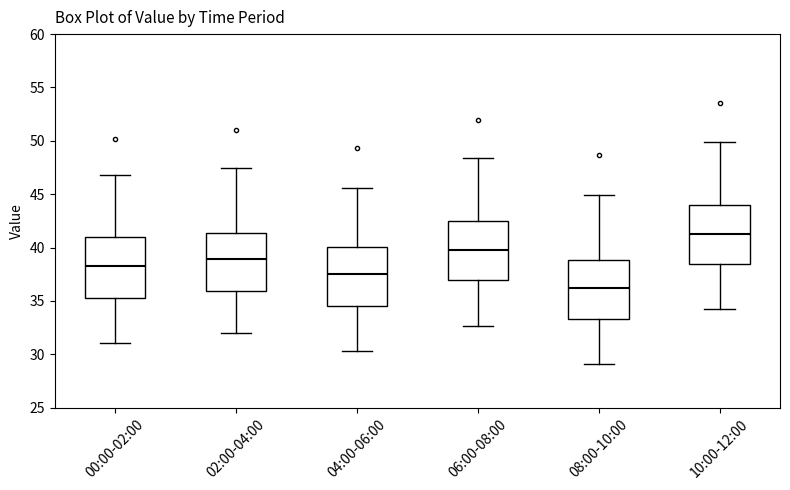

Reading left to right, transcribe this box plot: for each box, give where its median line is, the range the box spans, and where its two whiskers end, as read against the y-axis. The values are not printed on the chart, so give them approximately, as read against the axis.

00:00-02:00: median 38.5, box 35.5 to 41.0, whiskers 31.0 to 47.0
02:00-04:00: median 39.0, box 36.0 to 41.5, whiskers 32.0 to 47.5
04:00-06:00: median 37.5, box 34.5 to 40.0, whiskers 30.5 to 45.5
06:00-08:00: median 40.0, box 37.0 to 42.5, whiskers 32.5 to 48.5
08:00-10:00: median 36.0, box 33.5 to 39.0, whiskers 29.0 to 45.0
10:00-12:00: median 41.5, box 38.5 to 44.0, whiskers 34.0 to 50.0